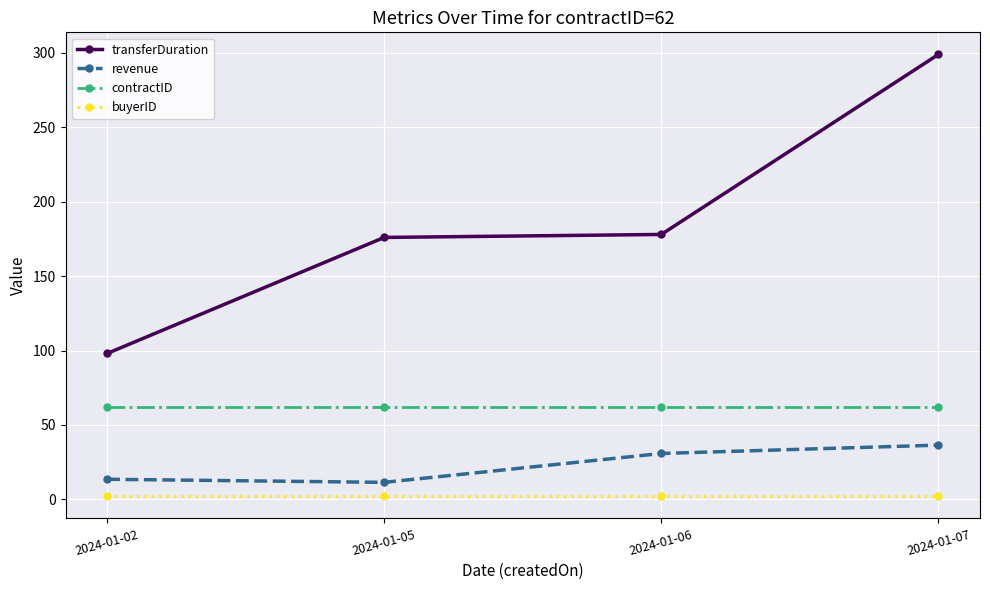

What is the maximum value shown in the chart?

299.0